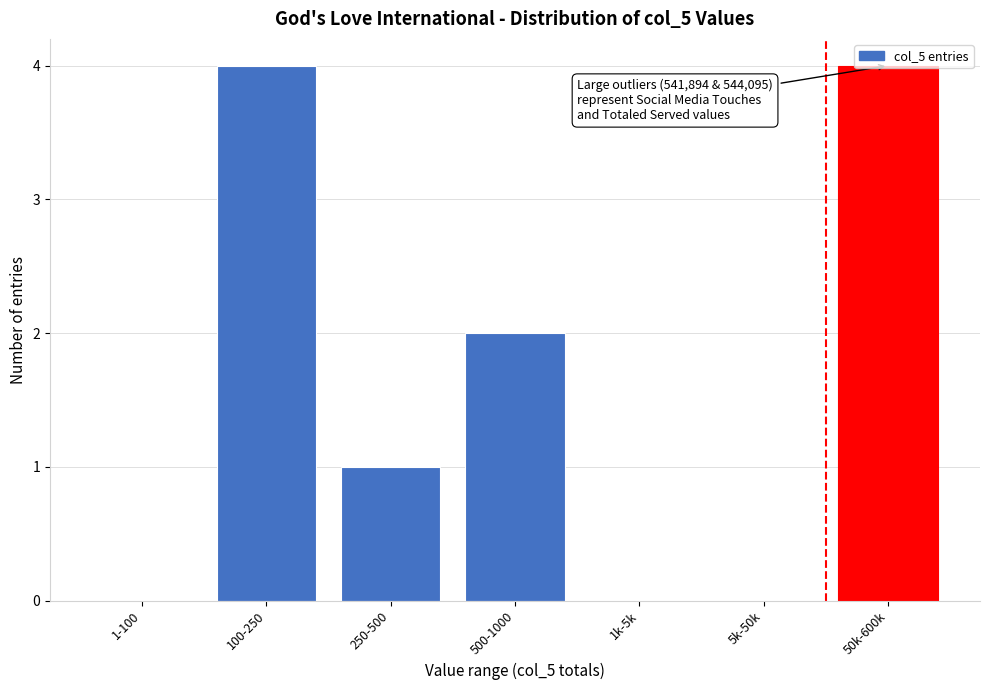

What is the greatest value displayed?

4